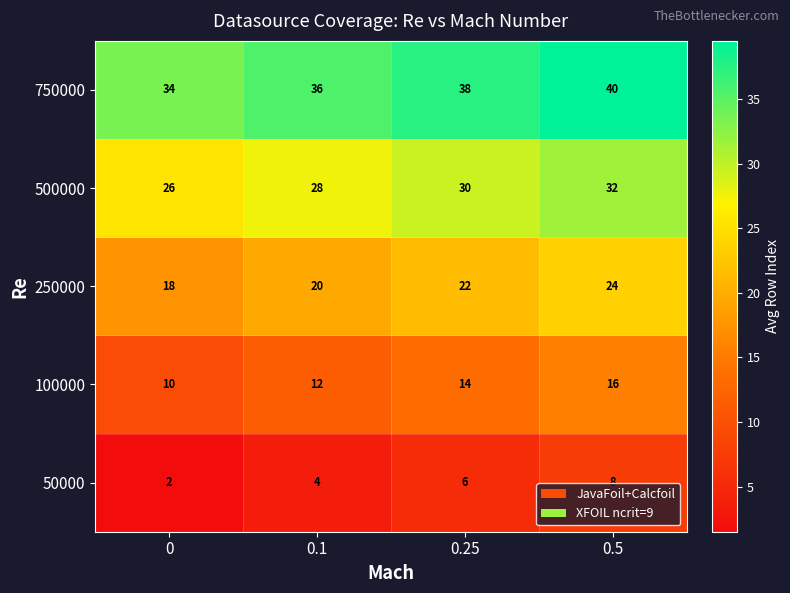

Which series changed the most between 0.25 and 0.5?

50000